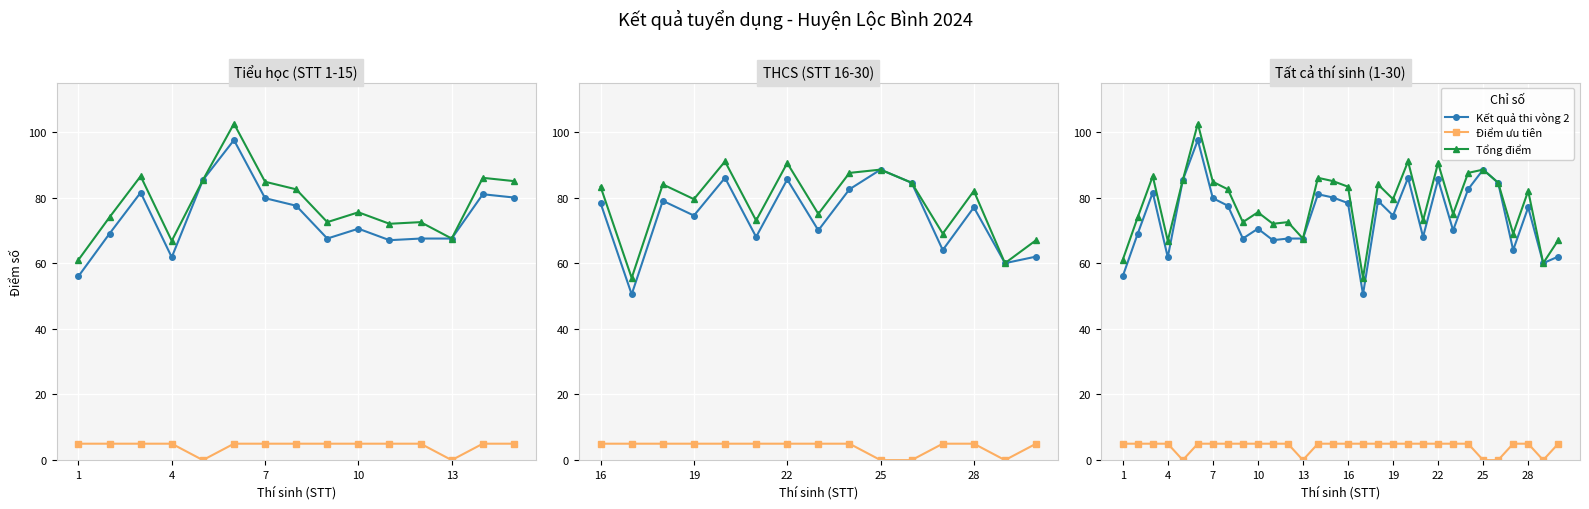

Is it true that Điểm ưu tiên equals 5.0 at 8?

True